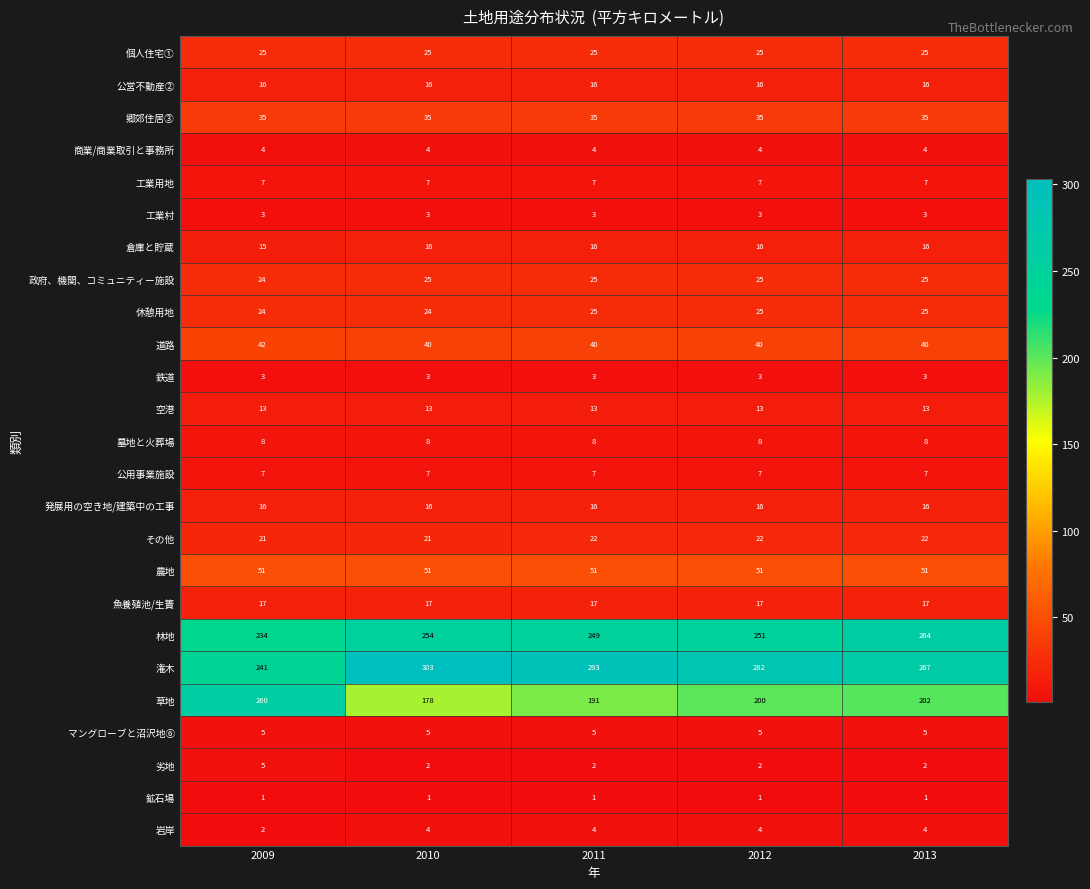

Which series has the largest total across all categories?

潅木